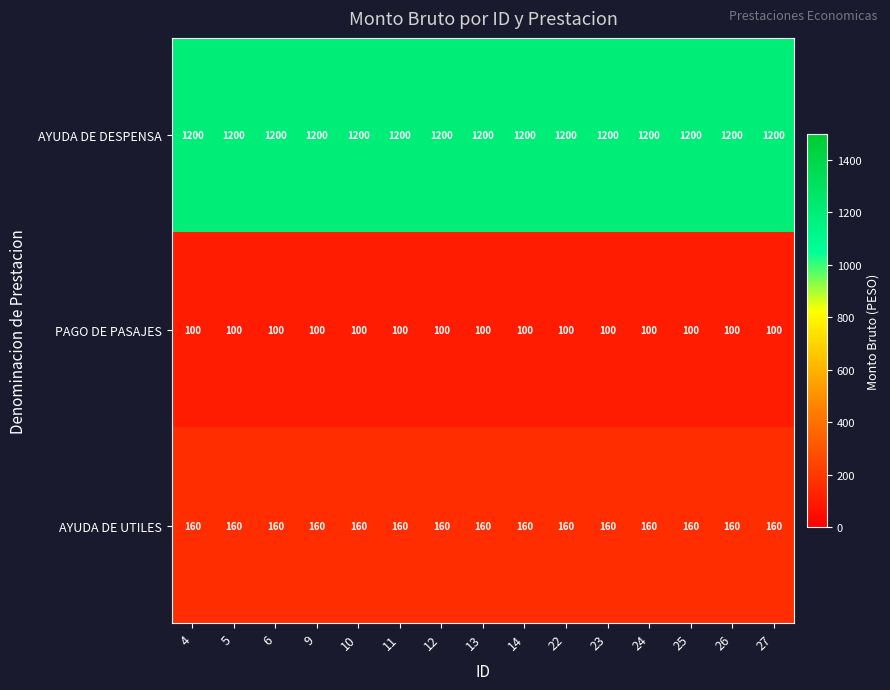

At how many categories does at least one series exceed 280?

15